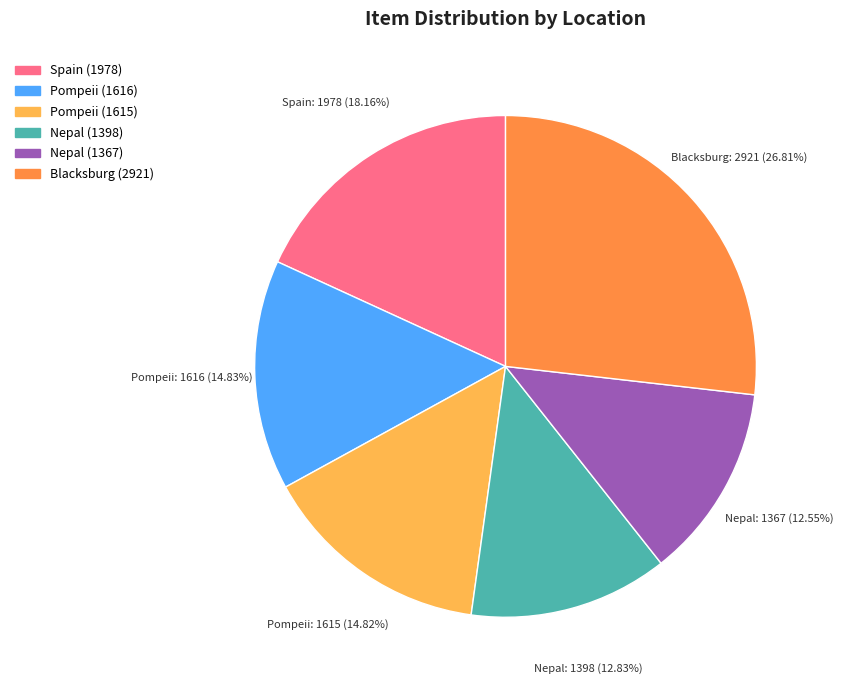

What percentage is the Nepal (1398) slice, to the nearest percent?

13%